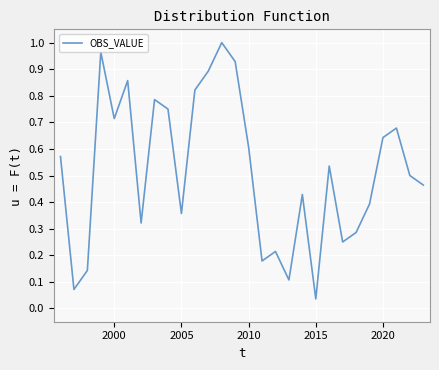

Where is the data nearest to the value 0?

2015